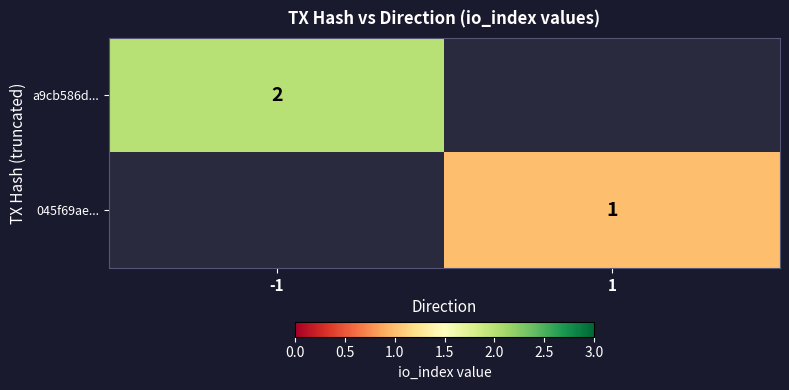

Which has a higher value, 1 or -1?

-1